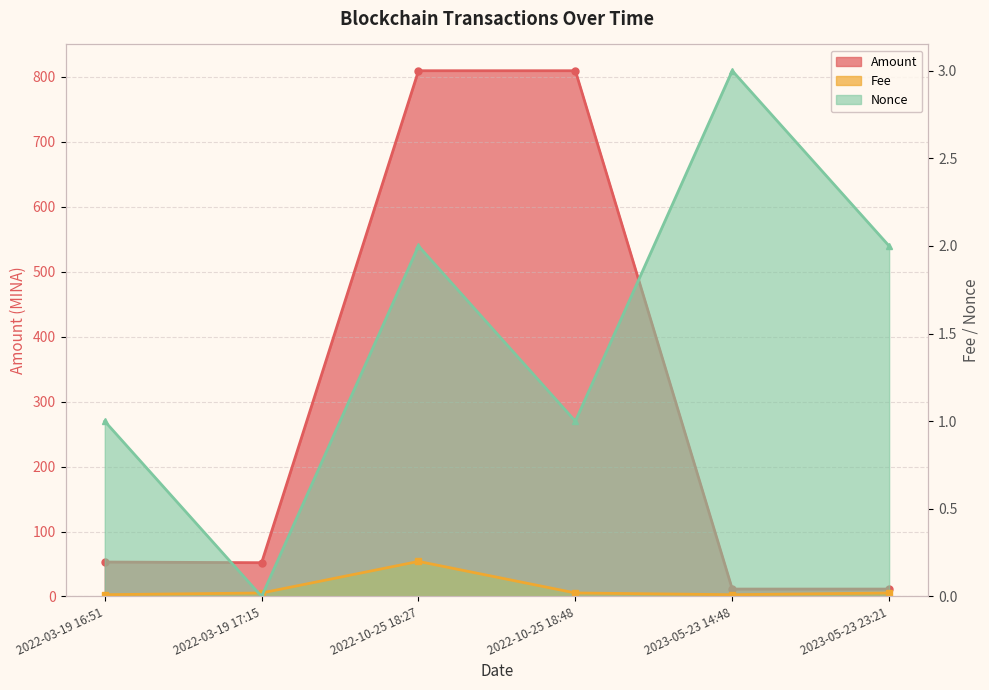

What is the difference between the highest and lowest values at 2022-03-19 17:15?

52.0